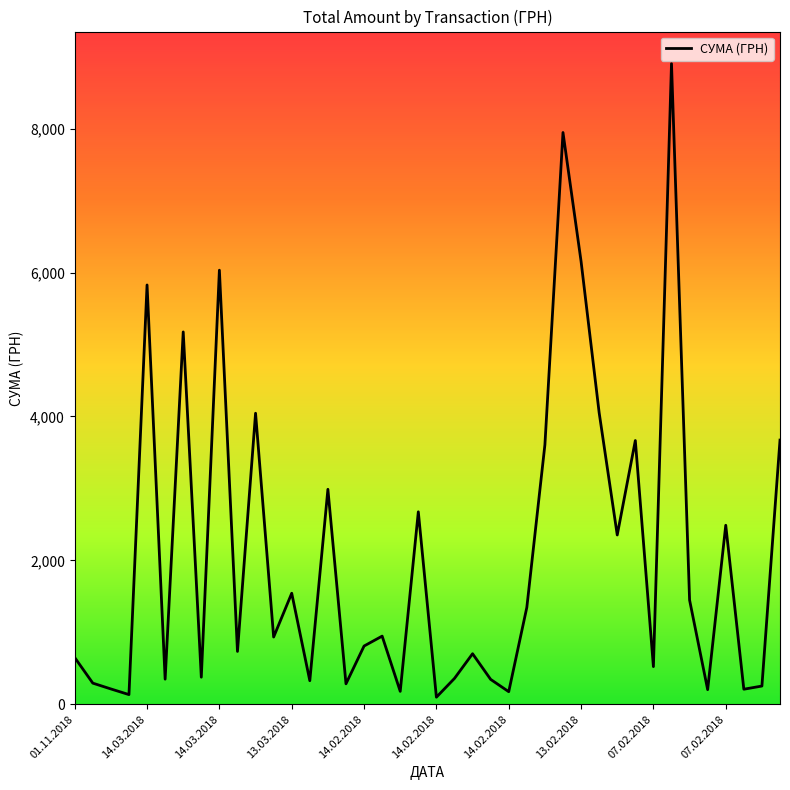

Is this an area chart (filled region under the line)?

No